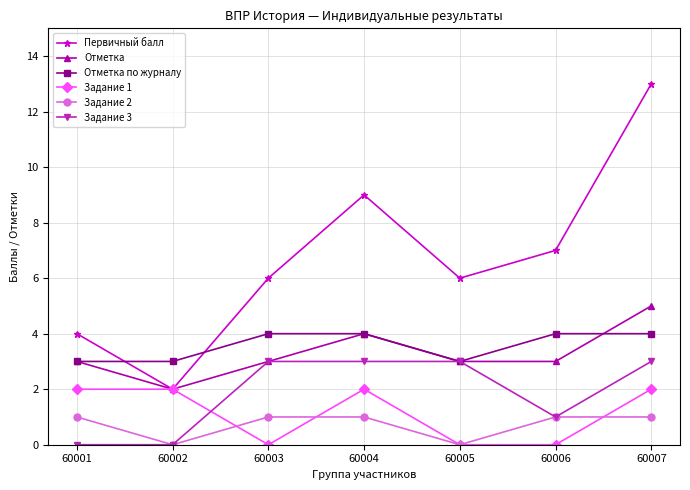

At which category does Первичный балл reach its first local valley?

60002